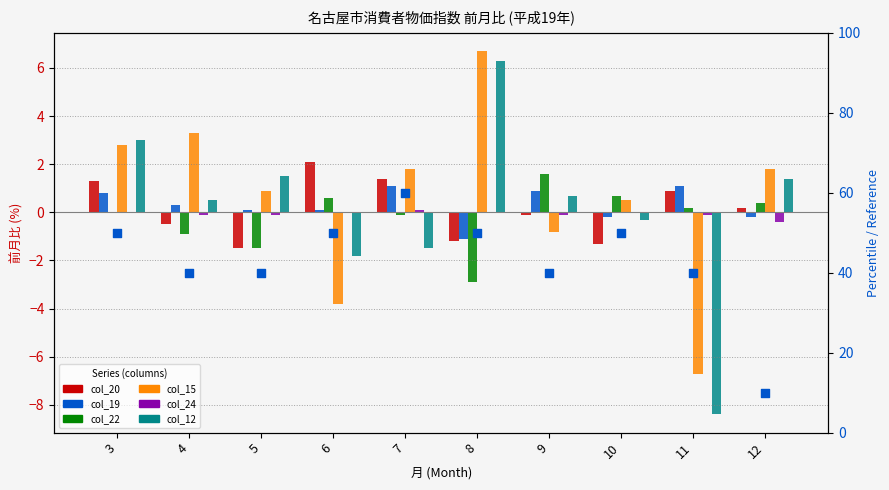

Is the value of col_15 at 10 greater than the value of col_22 at 5?

Yes